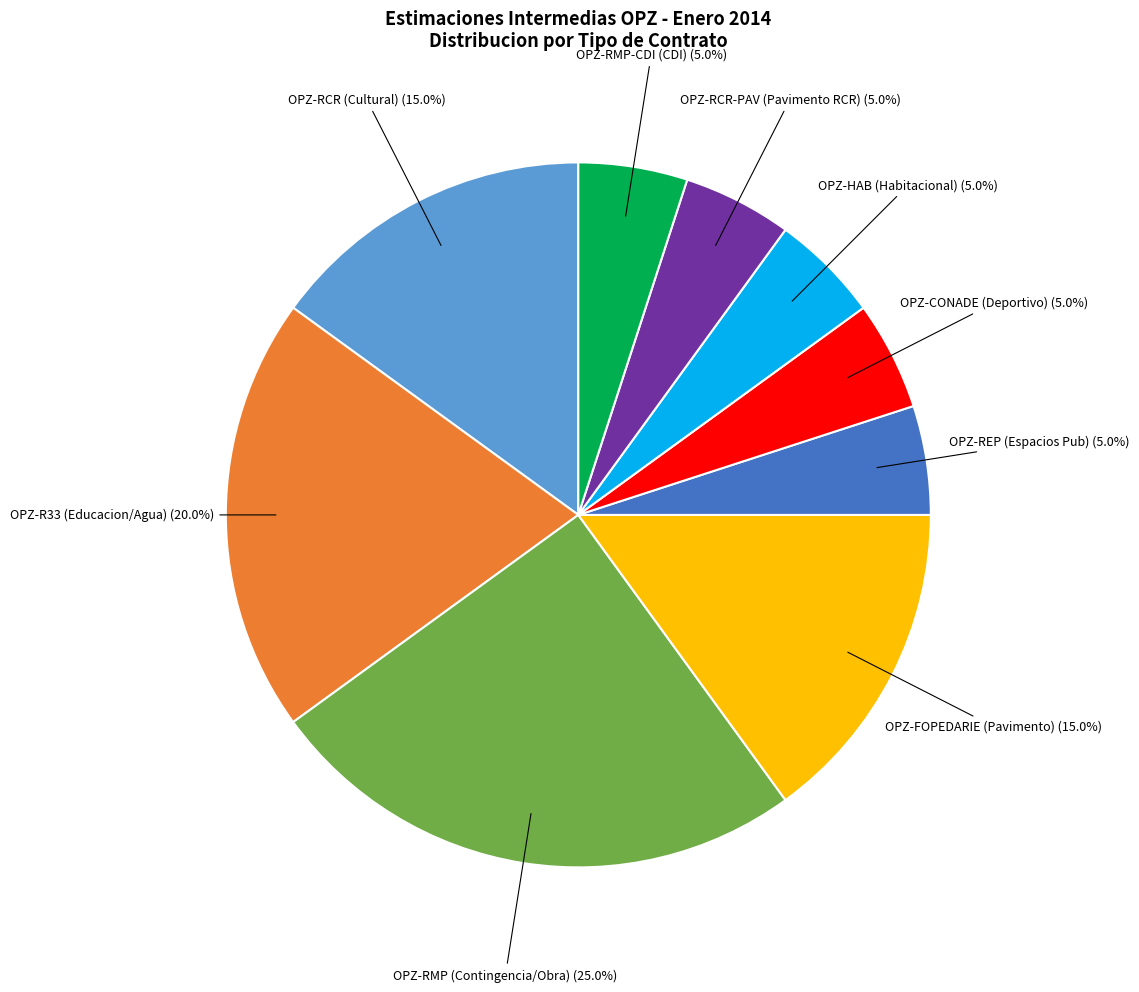

Is there a majority slice in this chart?

No